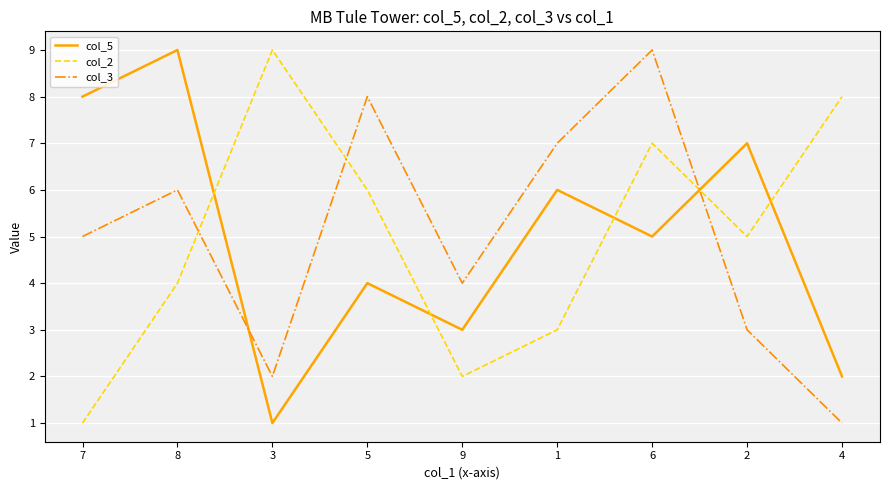

Which series changed the most between 8 and 2?

col_3